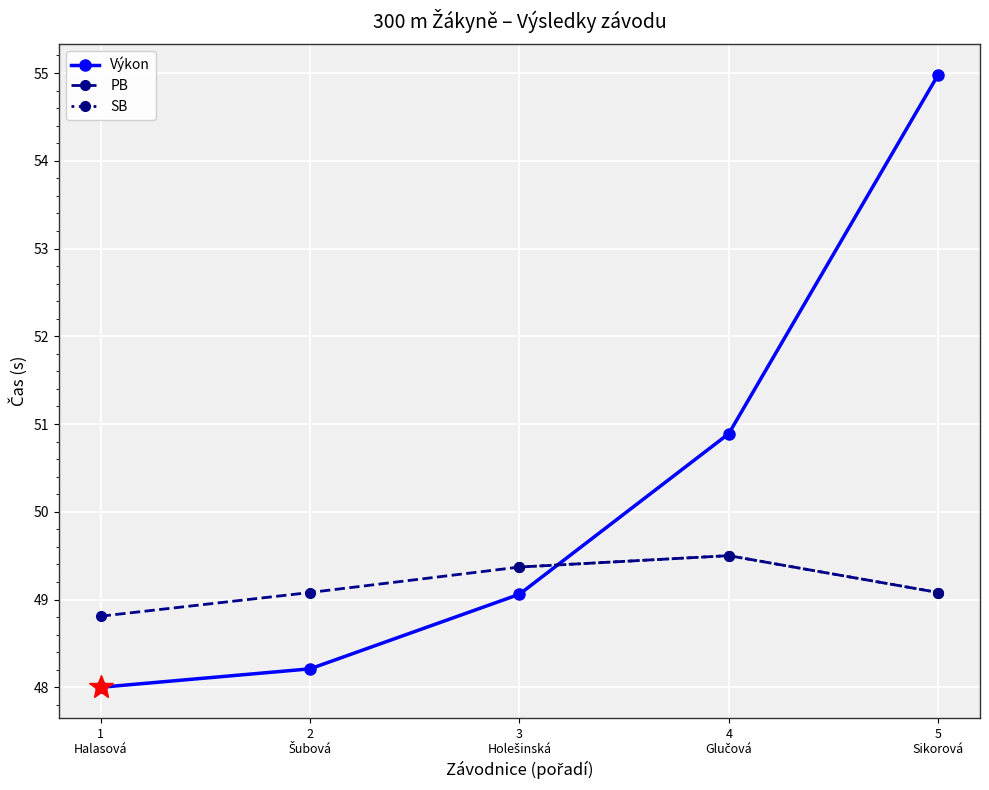

What is the highest value of the PB series?

49.5